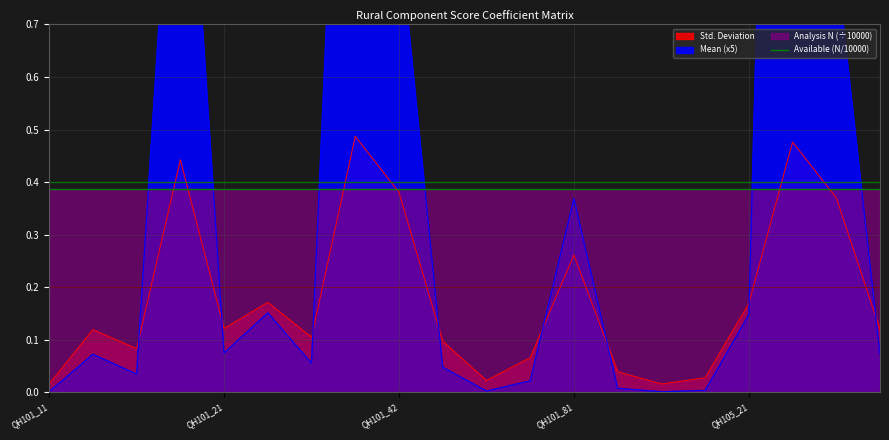

What is the greatest value displayed?

3.3